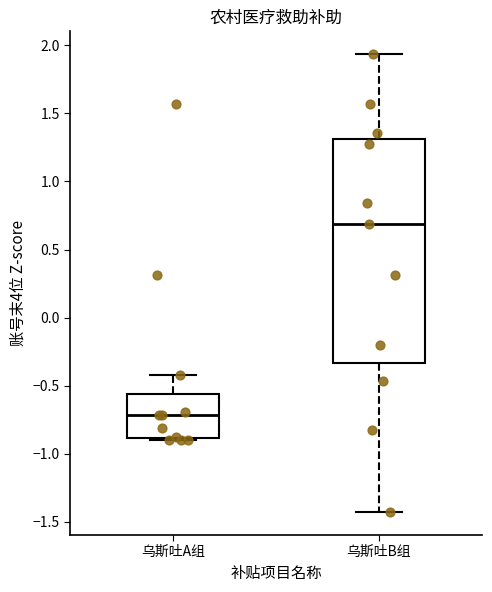

Where is the upper edge of the box for 乌斯吐A组 on the y-axis? The values are not printed on the chart, so give them approximately, as read against the axis.

-0.55